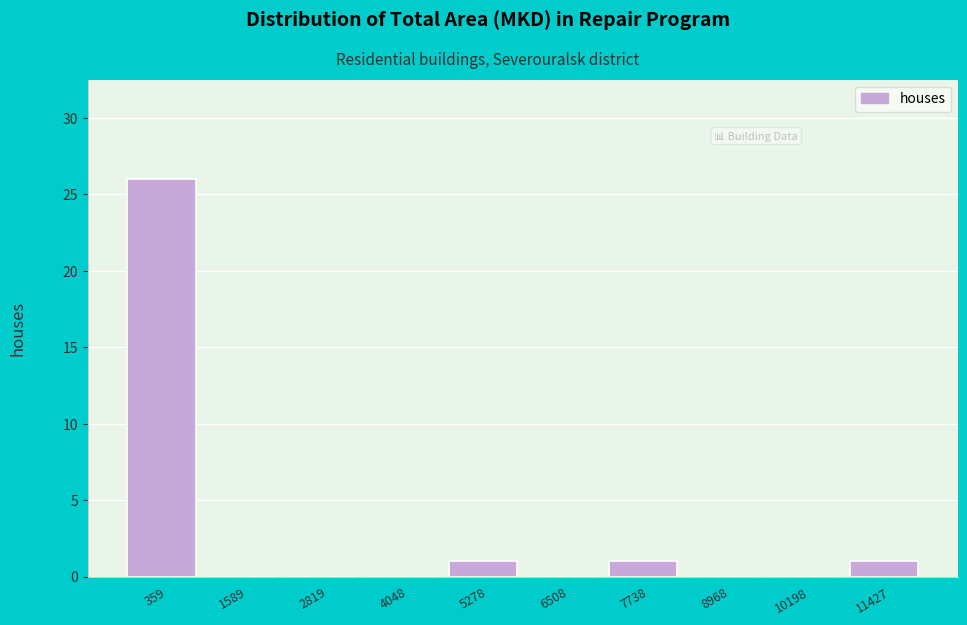

Reading left to right, what are all the values shown in this chart?

359=26	1589=0	2819=0	4048=0	5278=1	6508=0	7738=1	8968=0	10198=0	11427=1